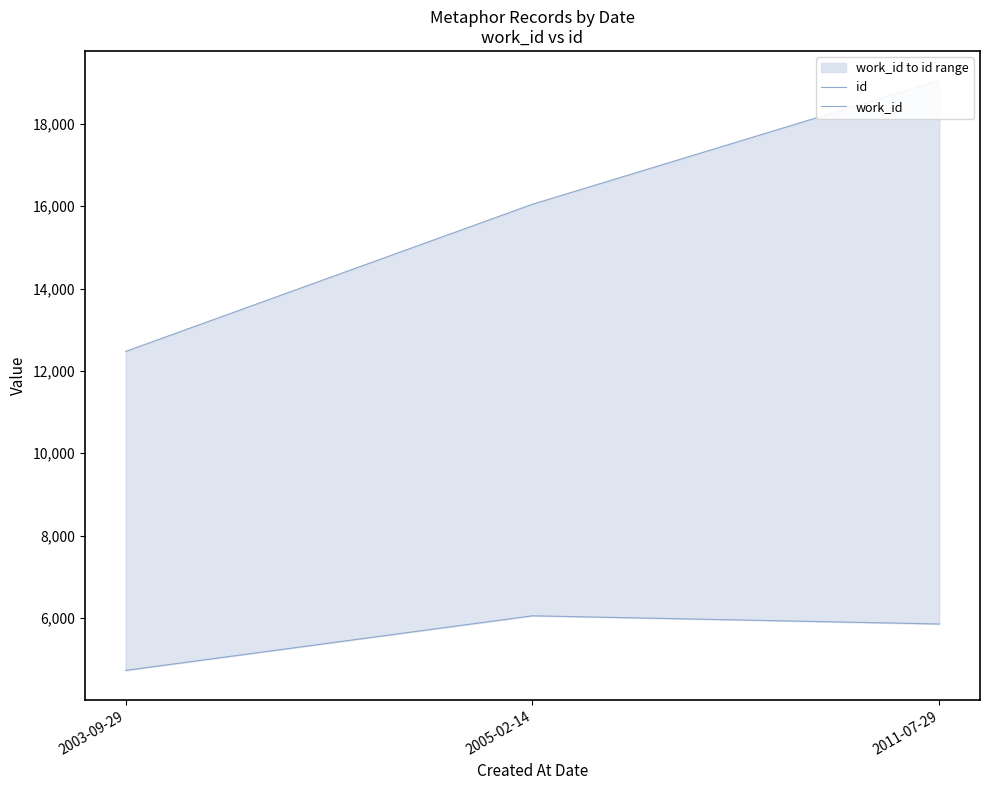

What position from the right is 2003-09-29?

3